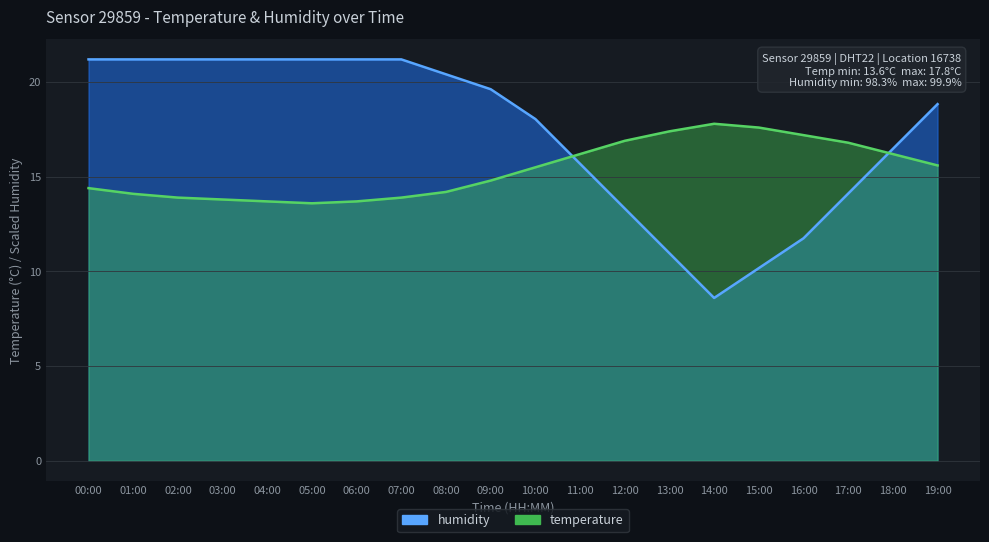

The humidity series shows 21.2 at 03:00. True or false?

True